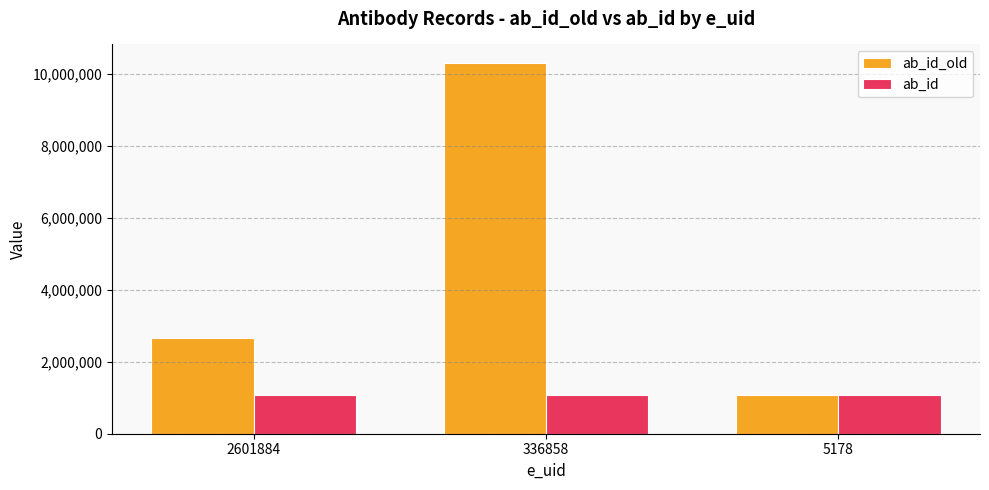

What are all the series names shown in the legend?

ab_id_old, ab_id